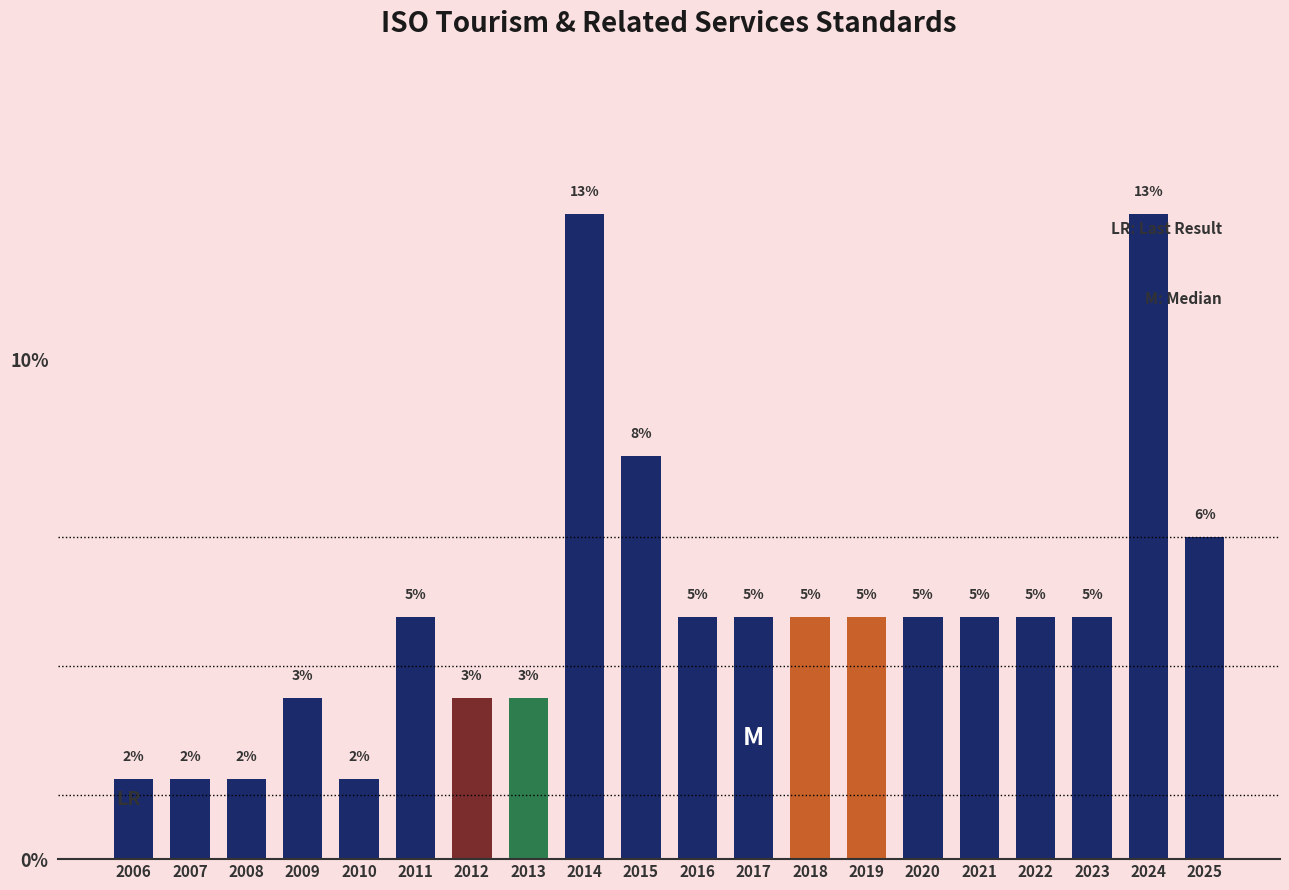

Are the bars horizontal?

No